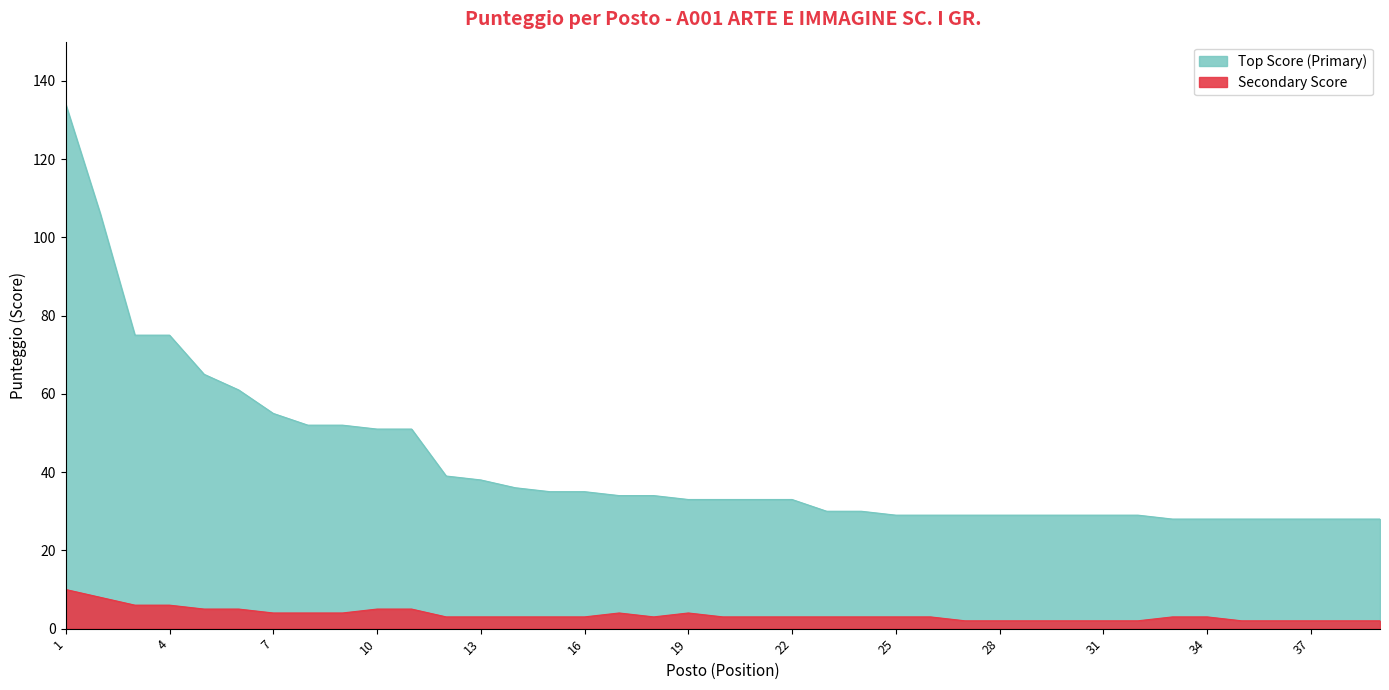

Count the Secondary Score values in the range 2 to 4.

31